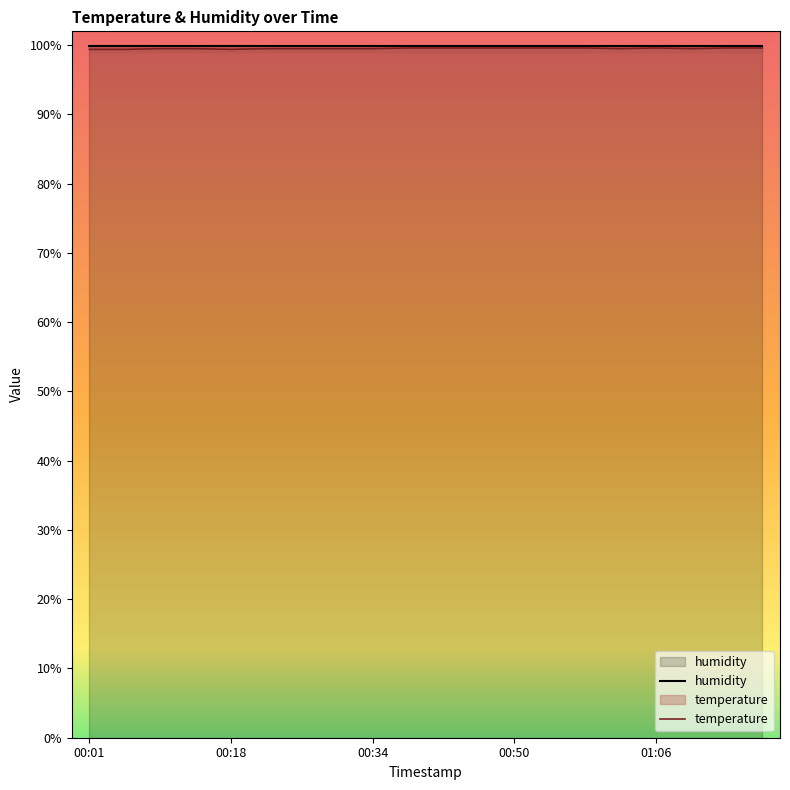

How many lines are shown in the chart?

2